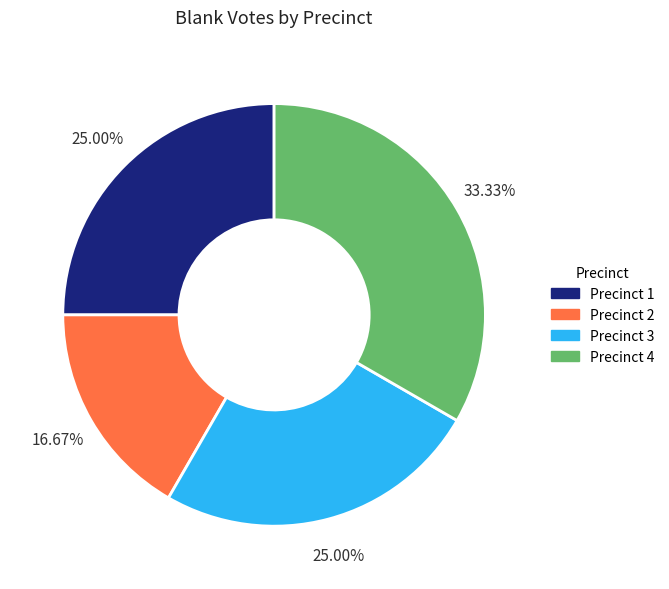

To the nearest percent, what percentage of the pie is Precinct 3?

25%